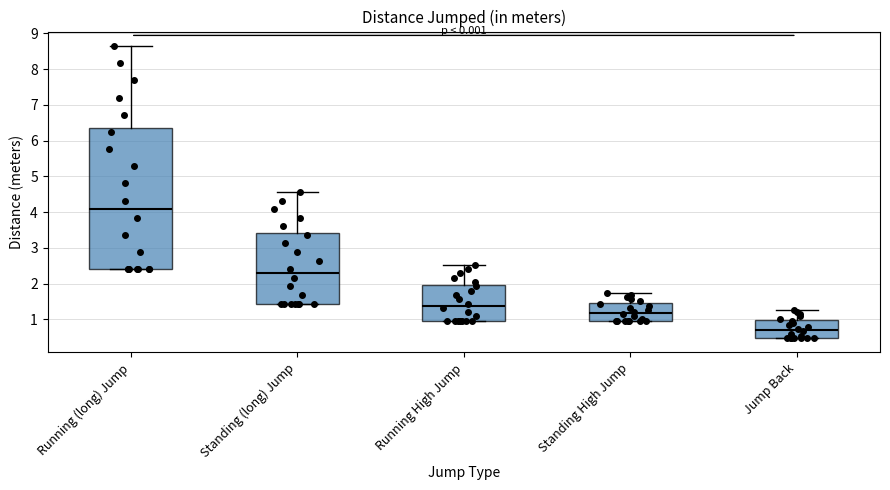

Reading left to right, transcribe this box plot: for each box, give where its median line is, the range the box spans, and where its two whiskers end, as read against the y-axis. The values are not printed on the chart, so give them approximately, as read against the axis.

Running (long) Jump: median 4.1, box 2.4 to 6.4, whiskers 2.4 to 8.6
Standing (long) Jump: median 2.3, box 1.4 to 3.4, whiskers 1.4 to 4.6
Running High Jump: median 1.4, box 1.0 to 2.0, whiskers 1.0 to 2.5
Standing High Jump: median 1.2, box 1.0 to 1.5, whiskers 1.0 to 1.7
Jump Back: median 0.7, box 0.5 to 1.0, whiskers 0.5 to 1.3